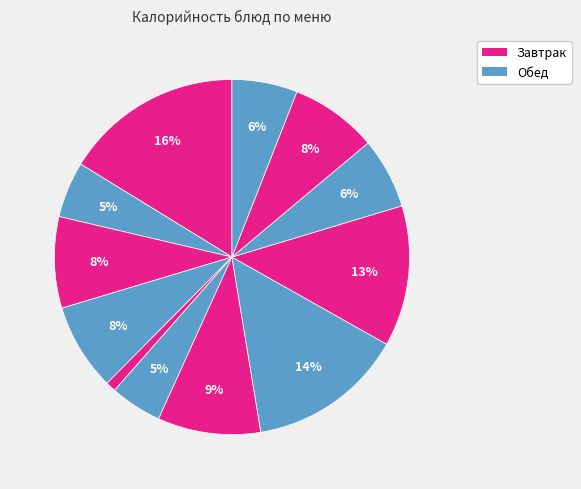

How many slices are in this pie chart?

12